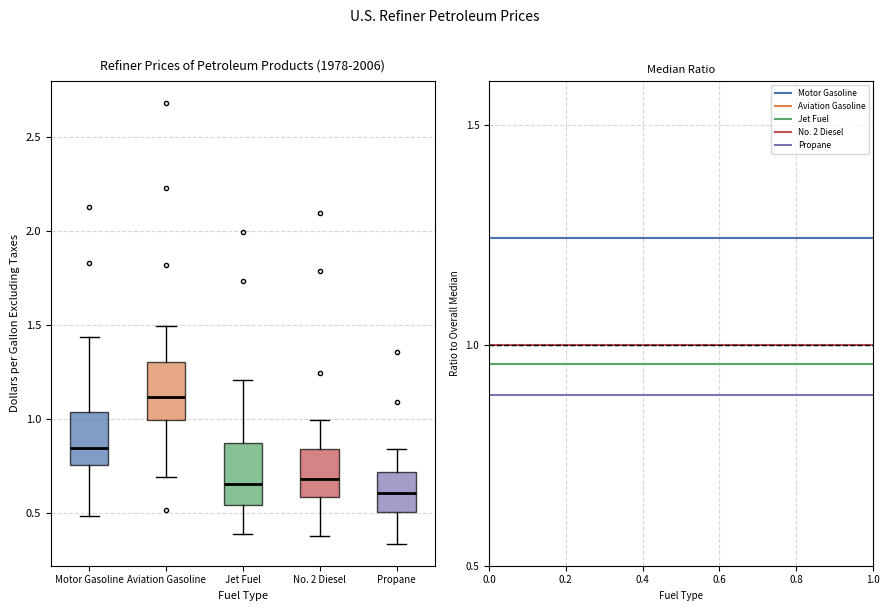

Which box has the highest median line?

Aviation Gasoline